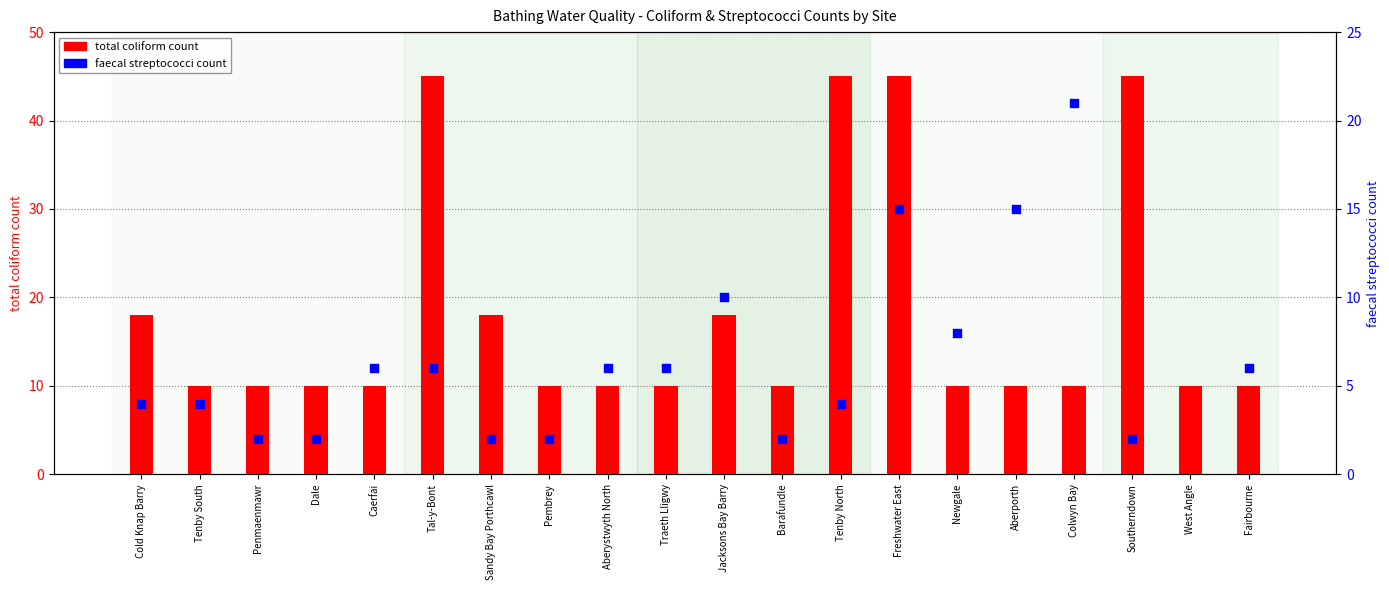

Which series contains the highest Y value?

total coliform count